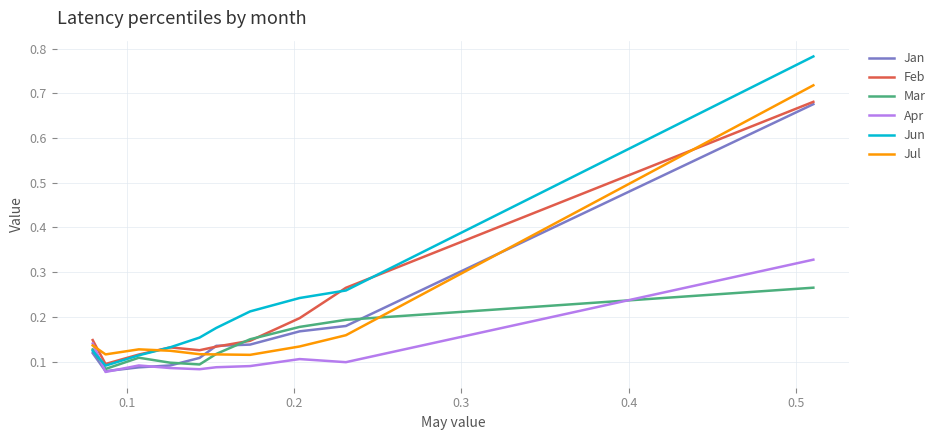

Which series ends up on top after the final intersection of Jan and Jul?

Jul